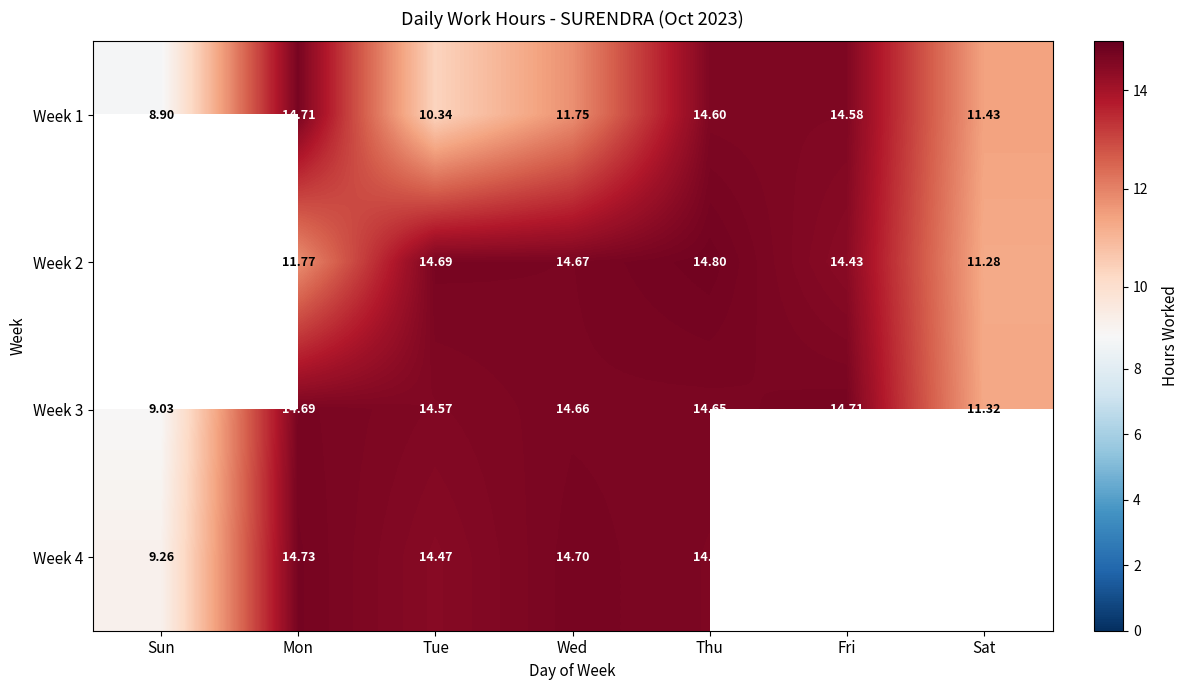

Where is Week 3 nearest to the value 11?

Sat